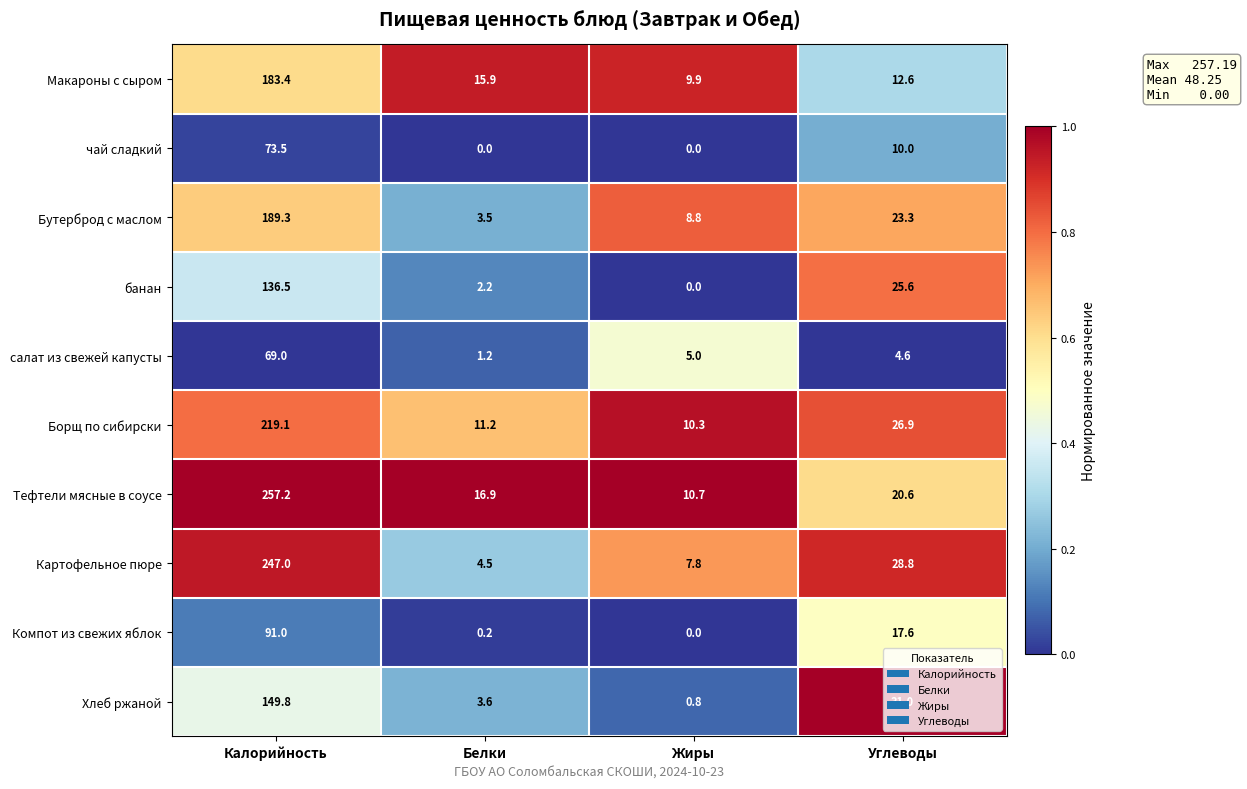

Rank the series at Белки from highest to lowest value.

Тефтели мясные в соусе, Макароны с сыром, Борщ по сибирски, Картофельное пюре, Хлеб ржаной, Бутерброд с маслом, банан, салат из свежей капусты, Компот из свежих яблок, чай сладкий